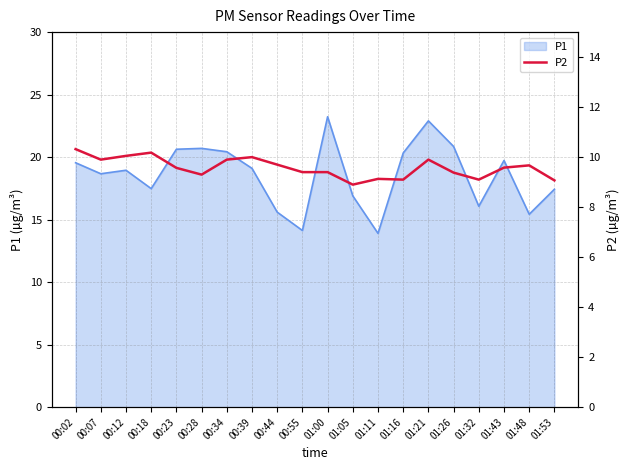

The P1 series shows 11.2 at 01:26. True or false?

False